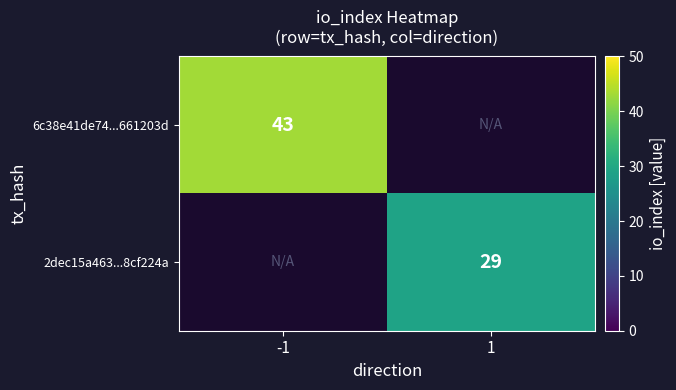

Is it true that 6c38e41de74...661203d equals 43 at -1?

True